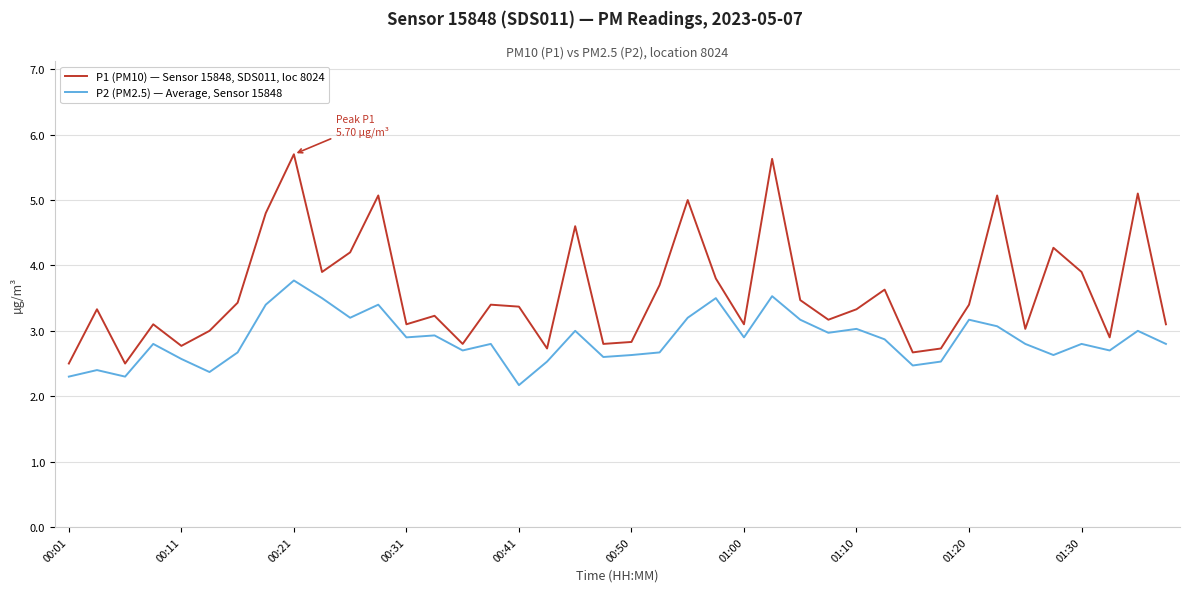

What is the sum of all P2 (PM2.5) — Average, Sensor 15848 values?

114.8